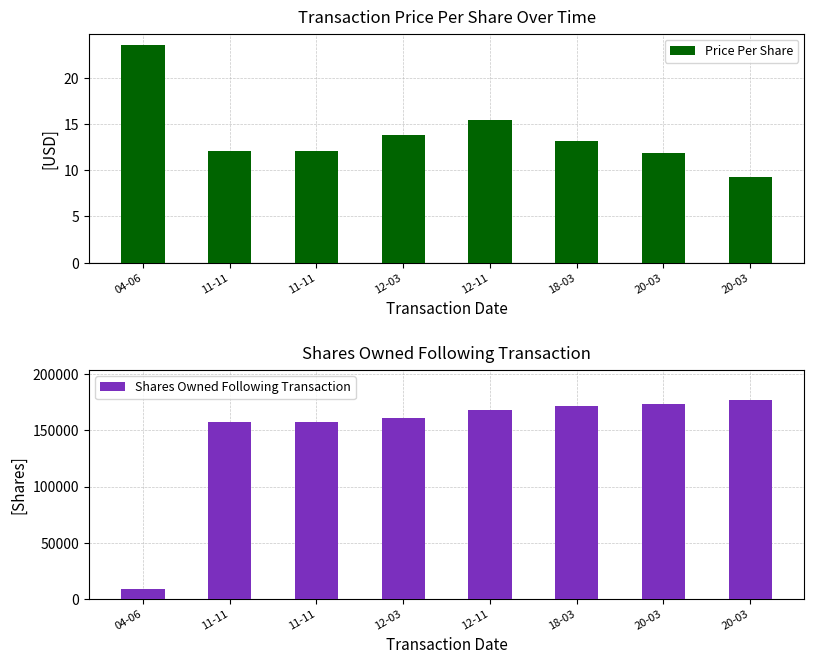

Which series has the largest range (max minus min)?

Shares Owned Following Transaction